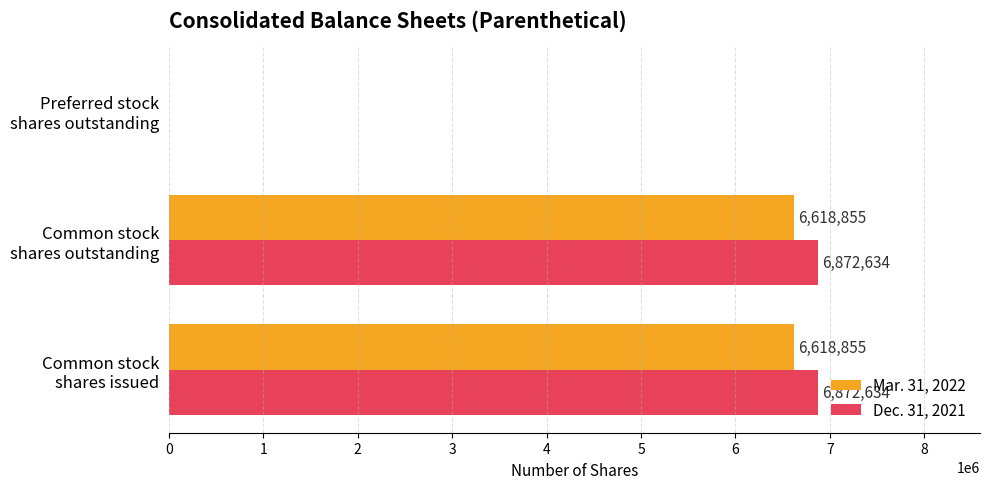

How many Dec. 31, 2021 values are between 0 and 6872634?

3